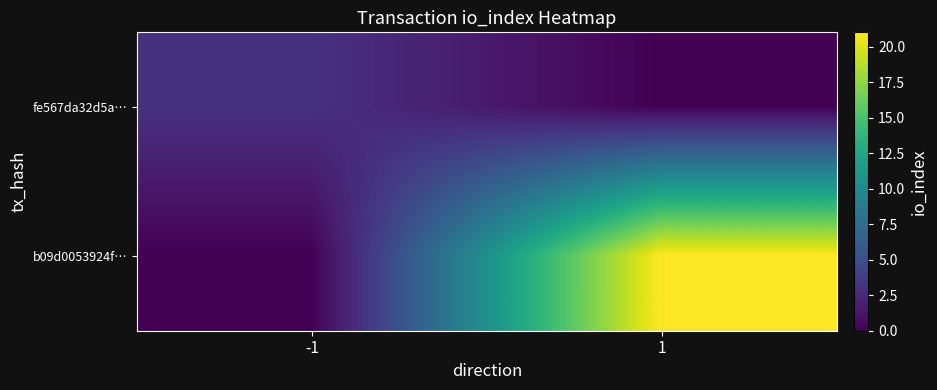

Which series has the largest total across all categories?

b09d0053924f…